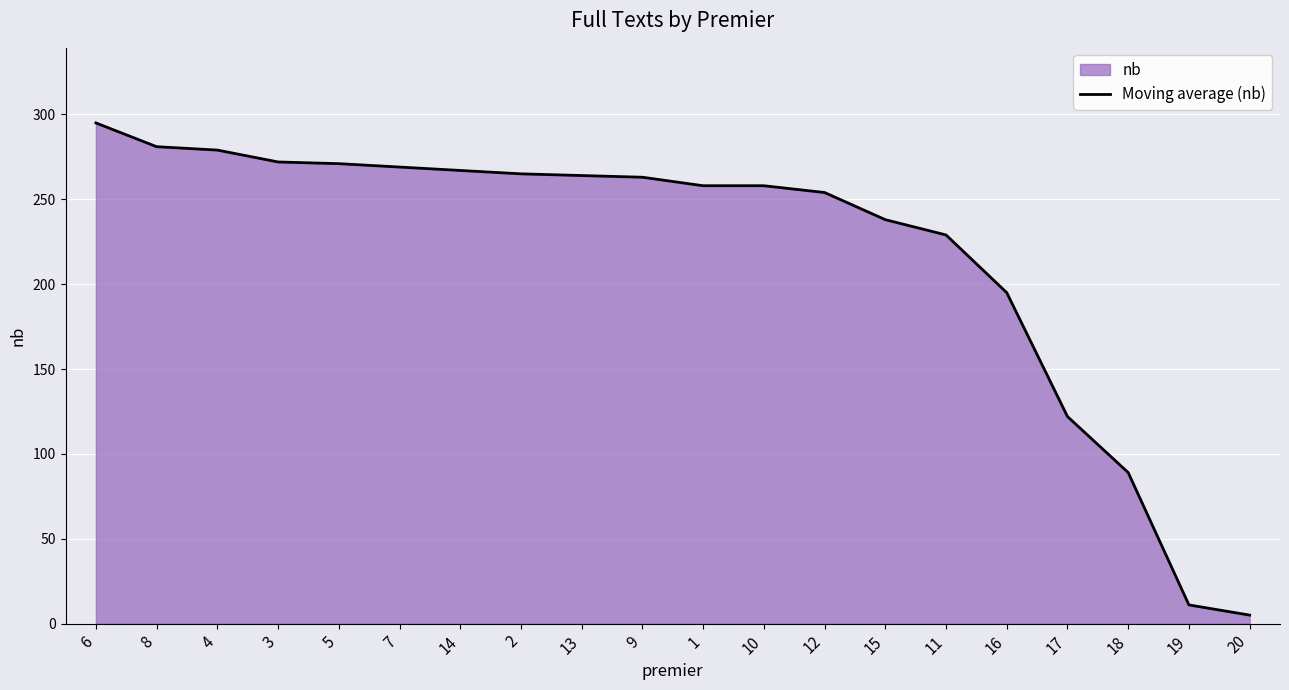

Where is the data nearest to the value 150?

17